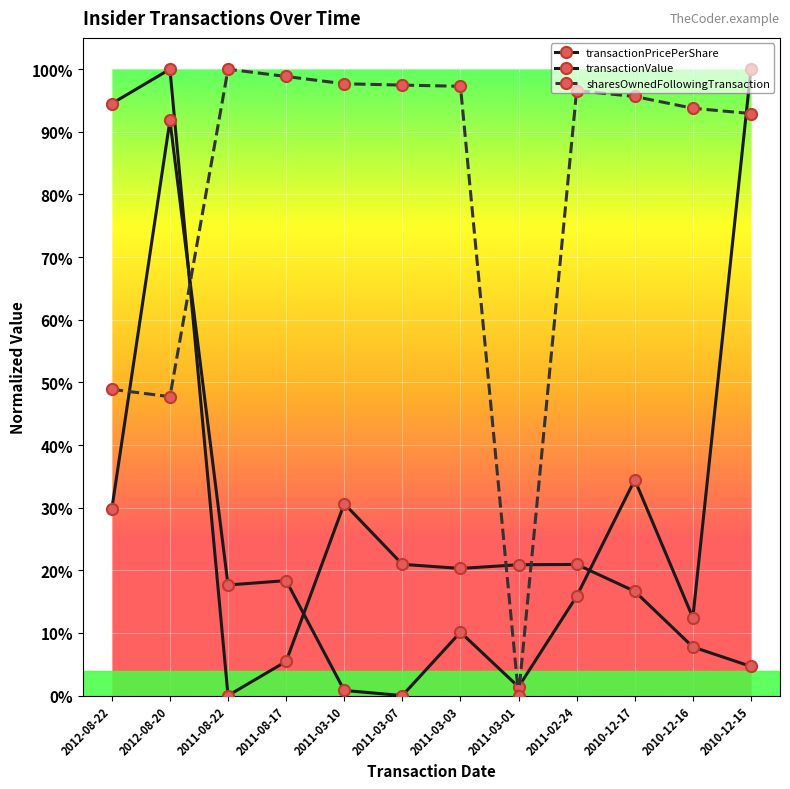

Which series has the largest total across all categories?

sharesOwnedFollowingTransaction